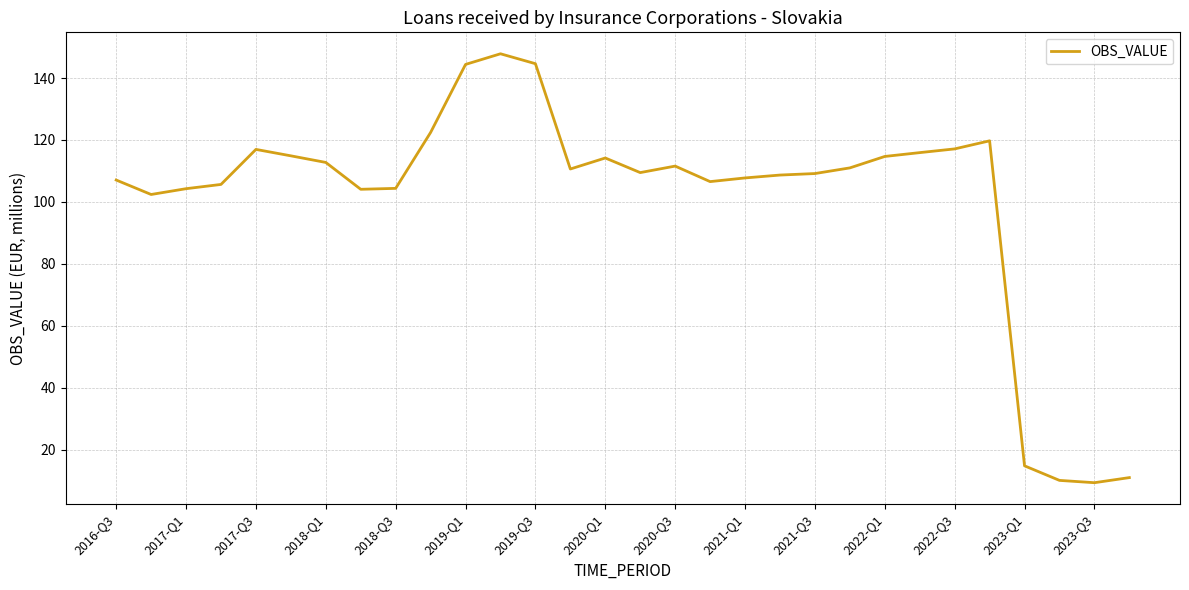

What is the minimum value shown in the chart?

9.3